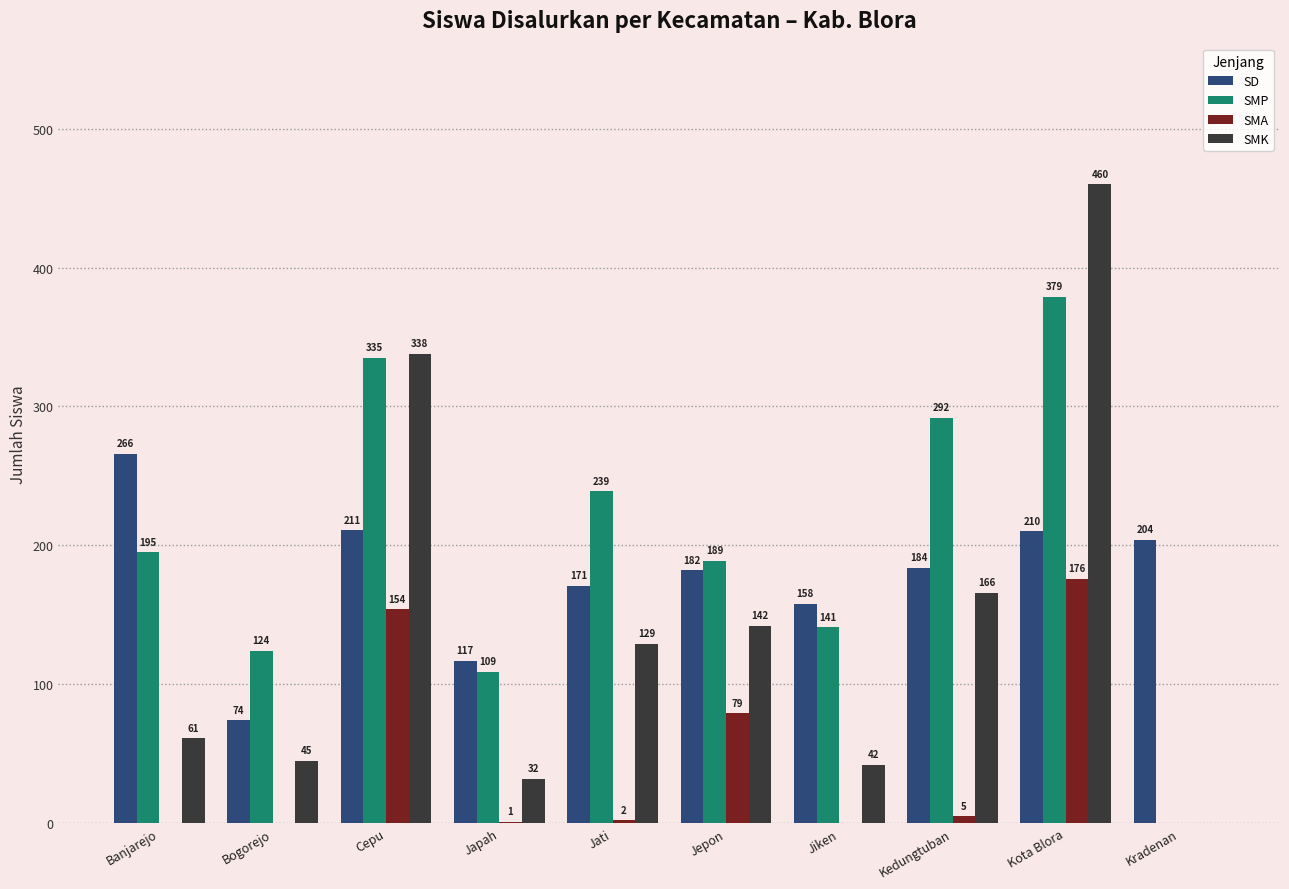

The value of SMA at Cepu is 154. True or false?

True